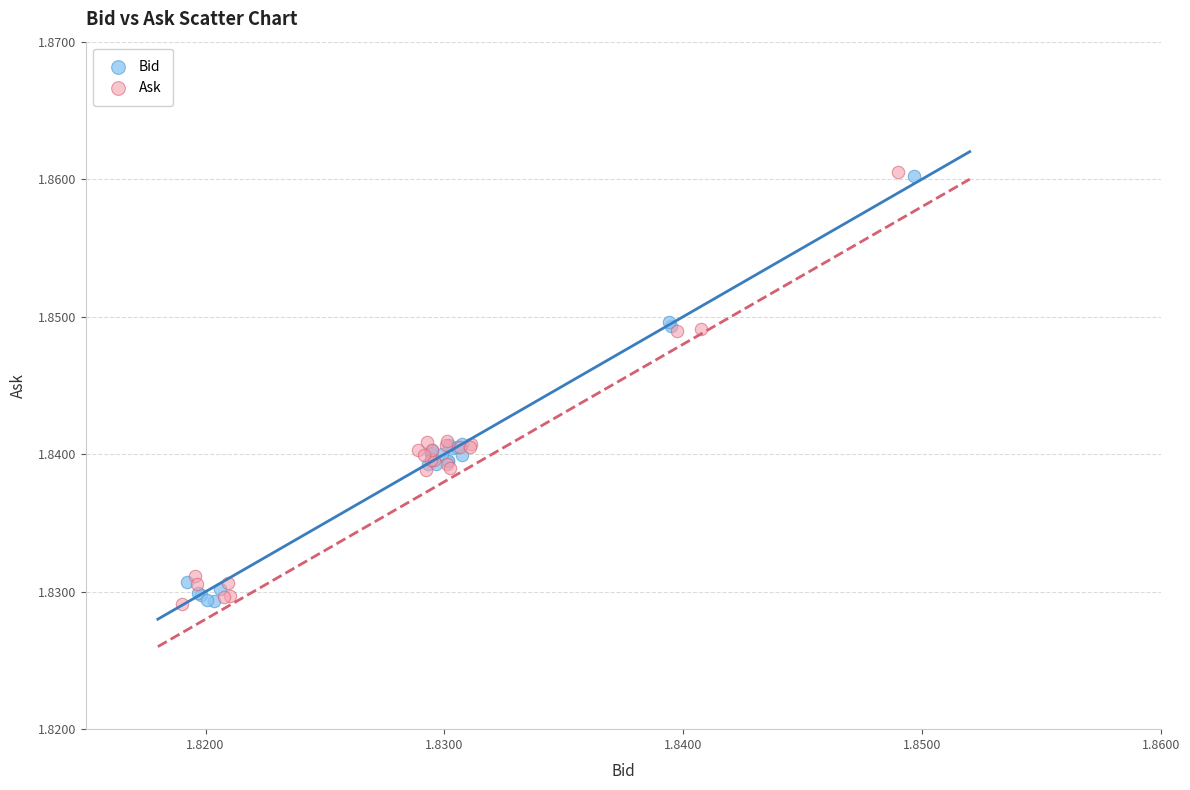

Which series has the widest spread of Y values?

Ask